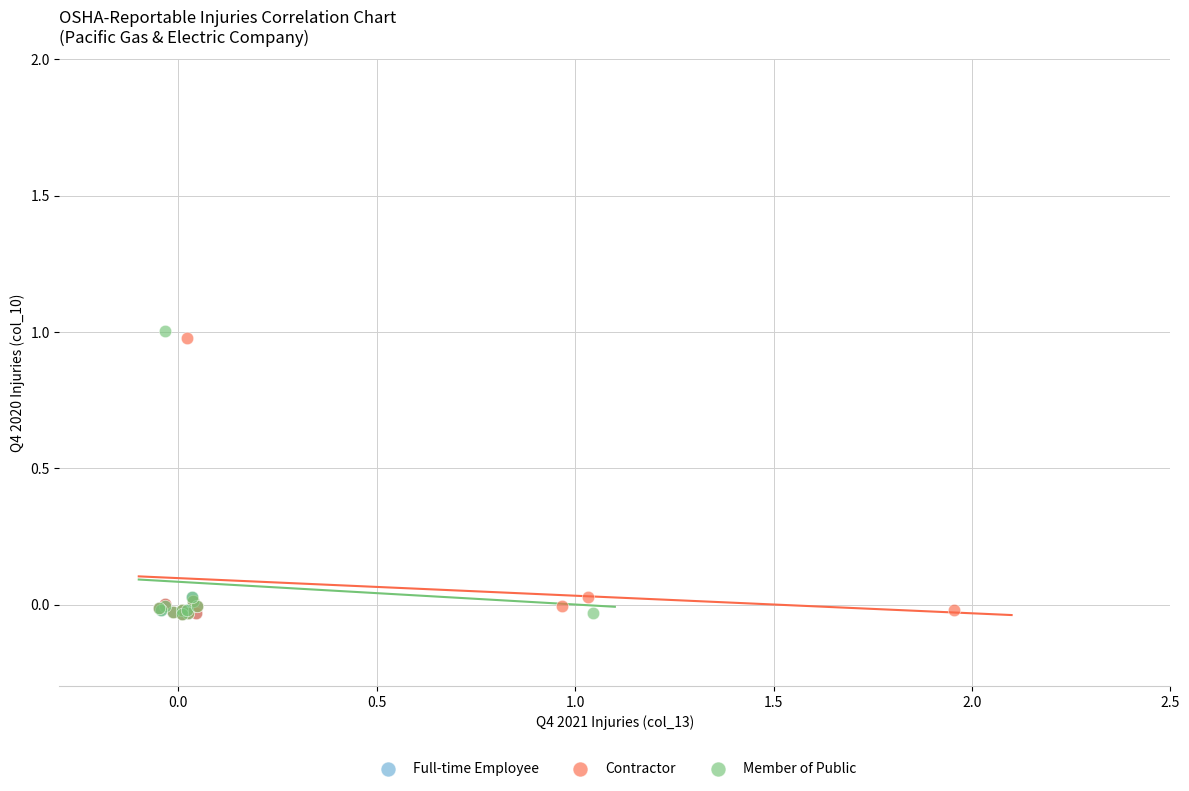

Which series contains the highest Y value?

Member of Public